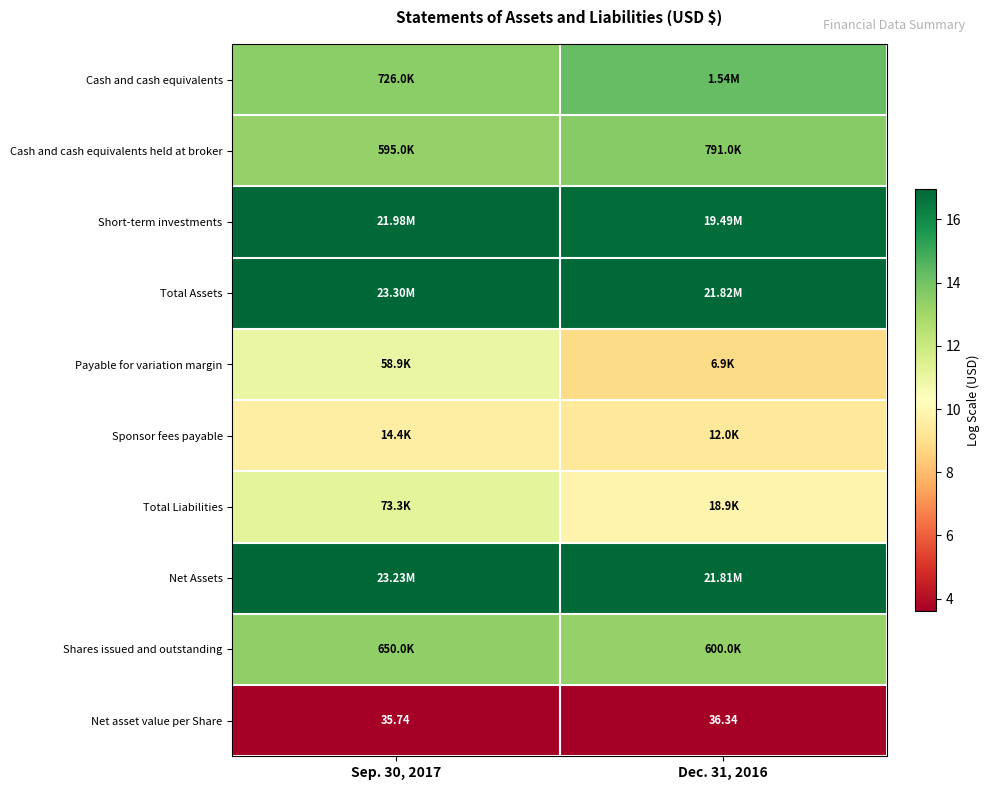

At which label does Cash and cash equivalents held at broker reach its peak?

Dec. 31, 2016